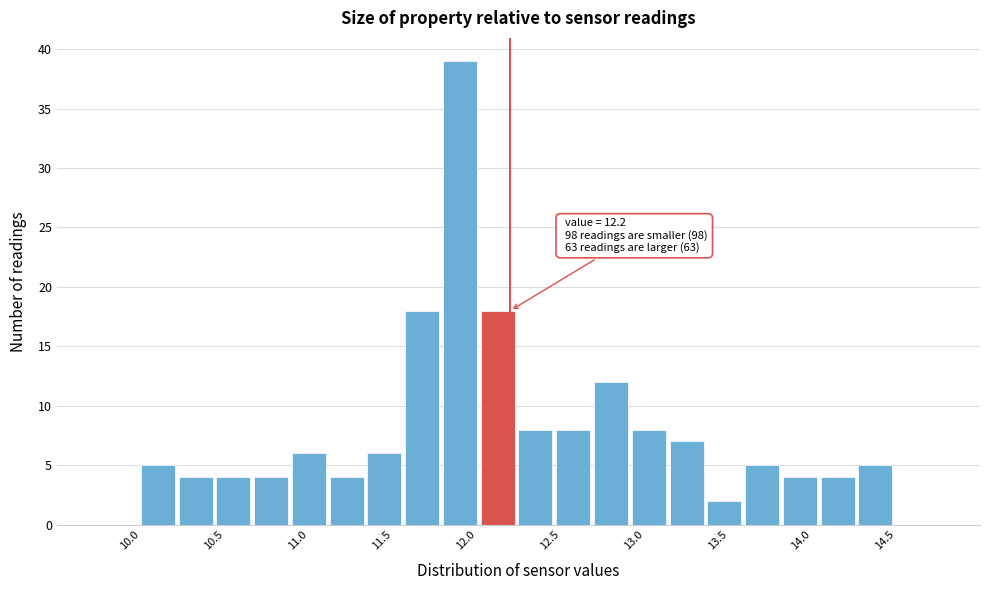

Over which range of the x-axis is the bar tallest?

11.800 to 12.025